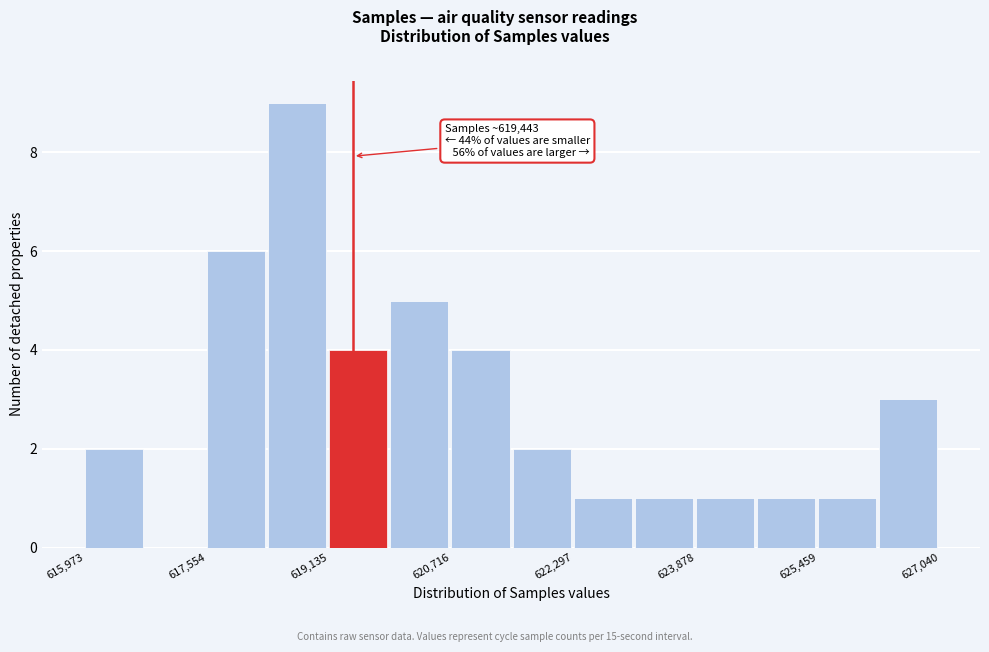

Read against the x-axis, roughly where is the centre of the tallest bar?

618800